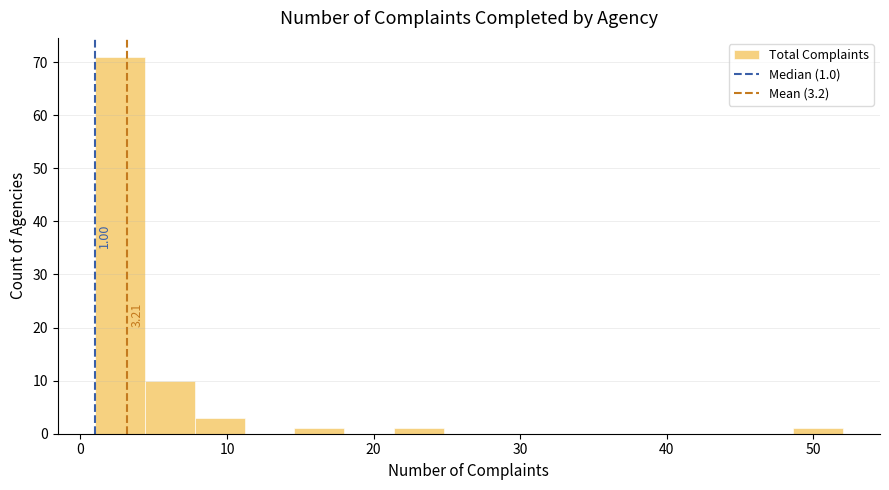

Around what value on the x-axis is the tallest bar? Give the approximate position of its centre, as read against the axis.

3